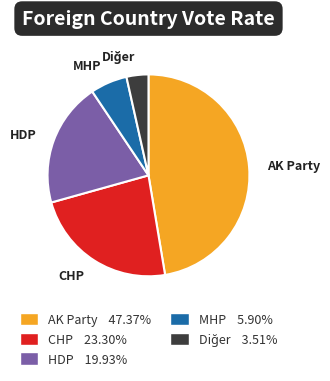

Is there any slice that represents more than half of the pie?

No